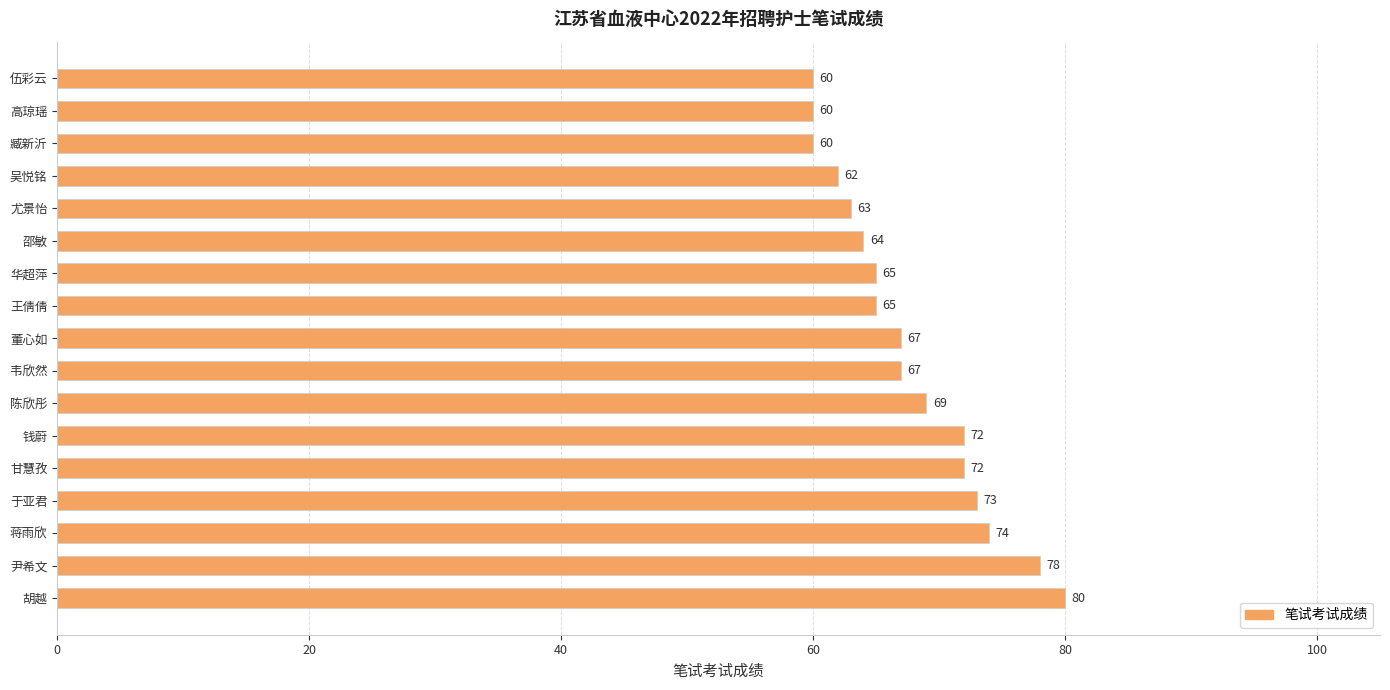

What is the change in value from 王倩倩 to 伍彩云?

-5